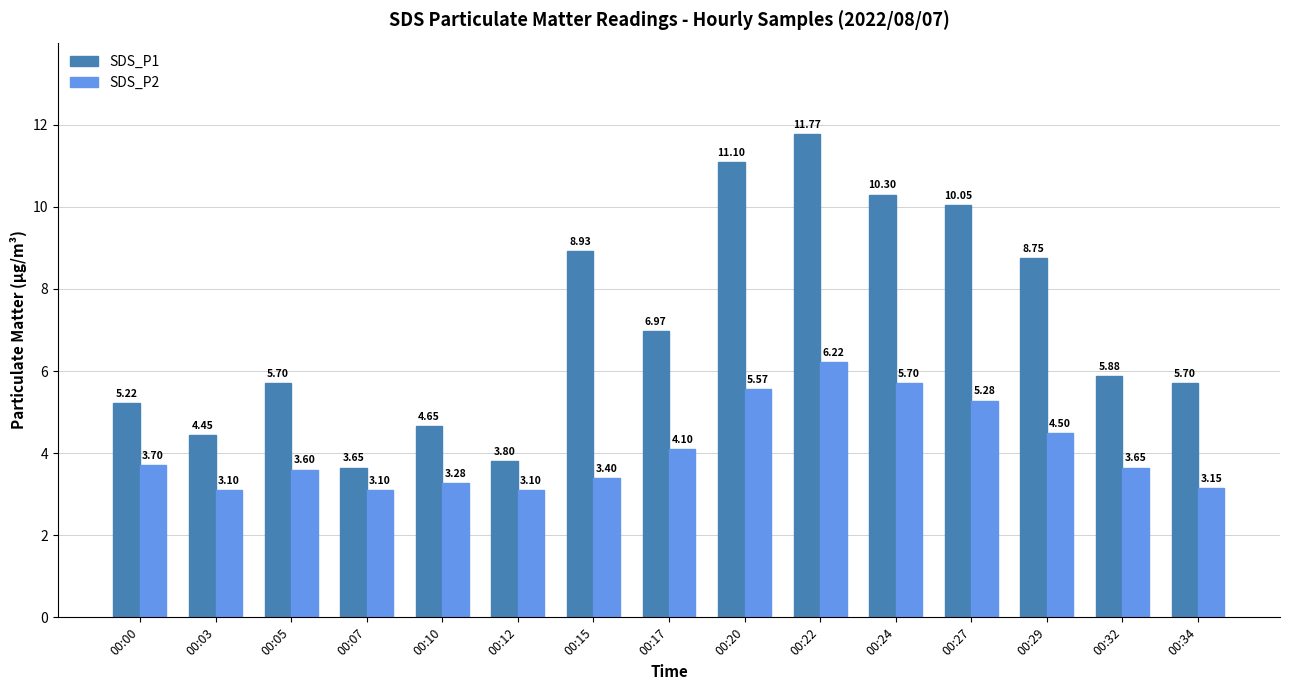

Which series has the largest total across all categories?

SDS_P1